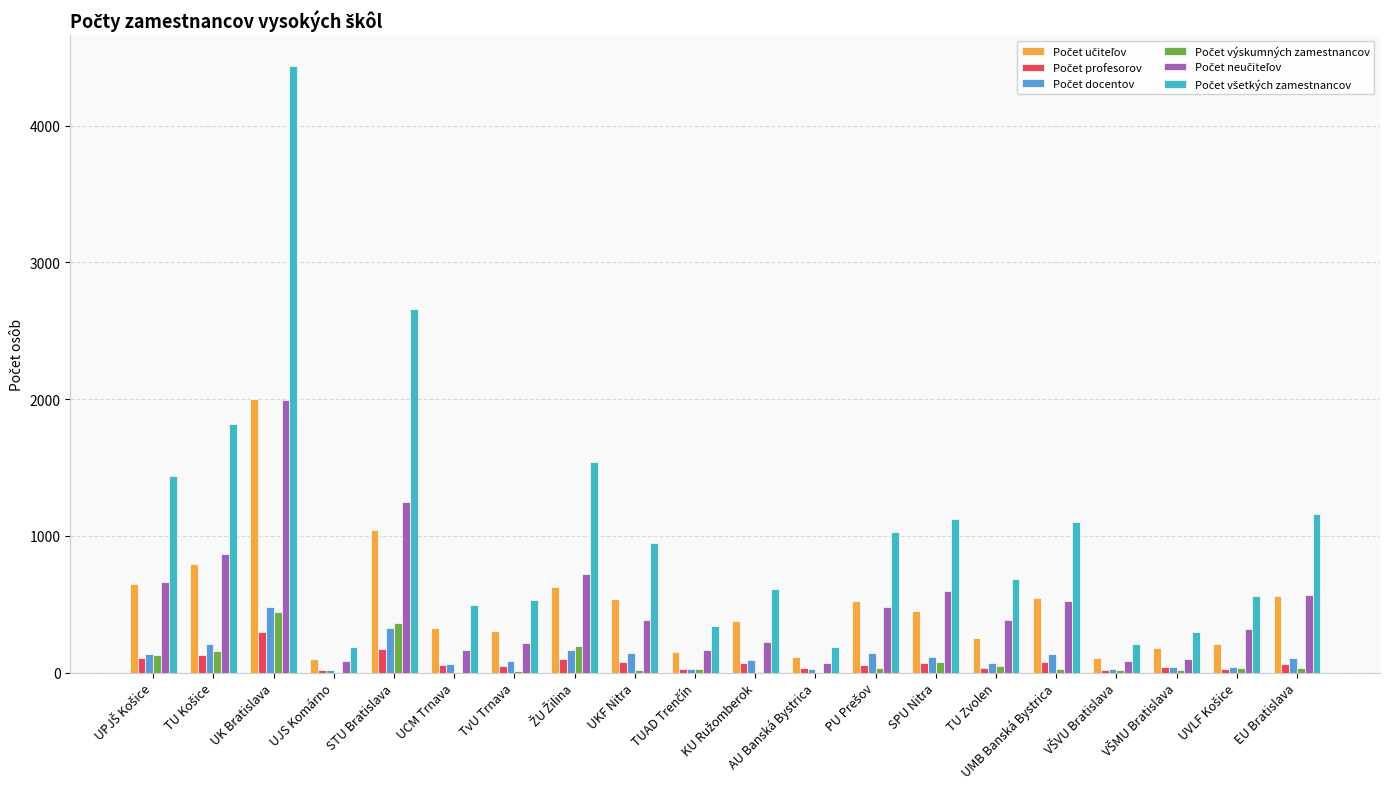

How many categories are shown in the chart?

20